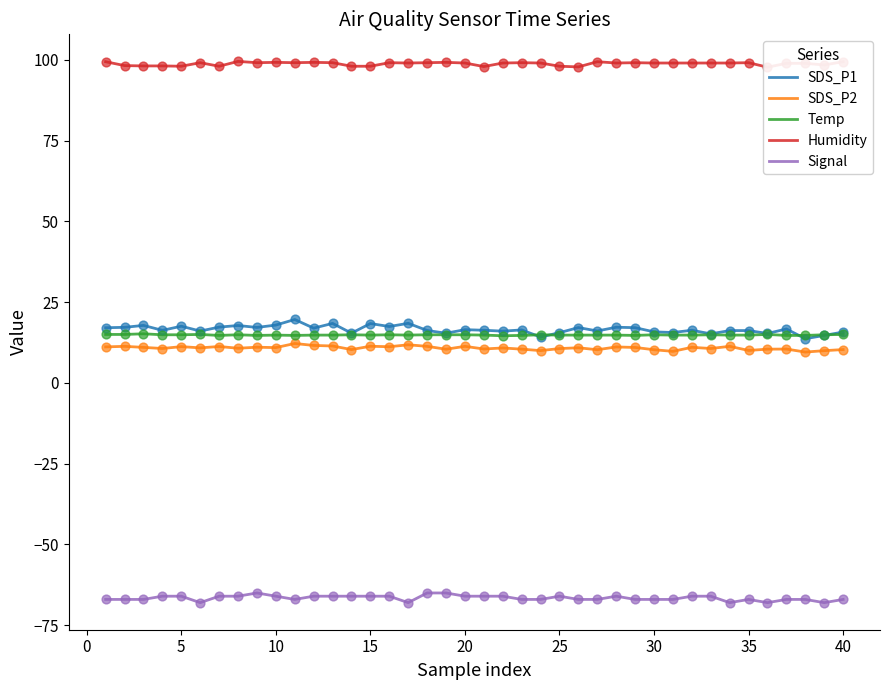

Which series contains the highest Y value?

Humidity